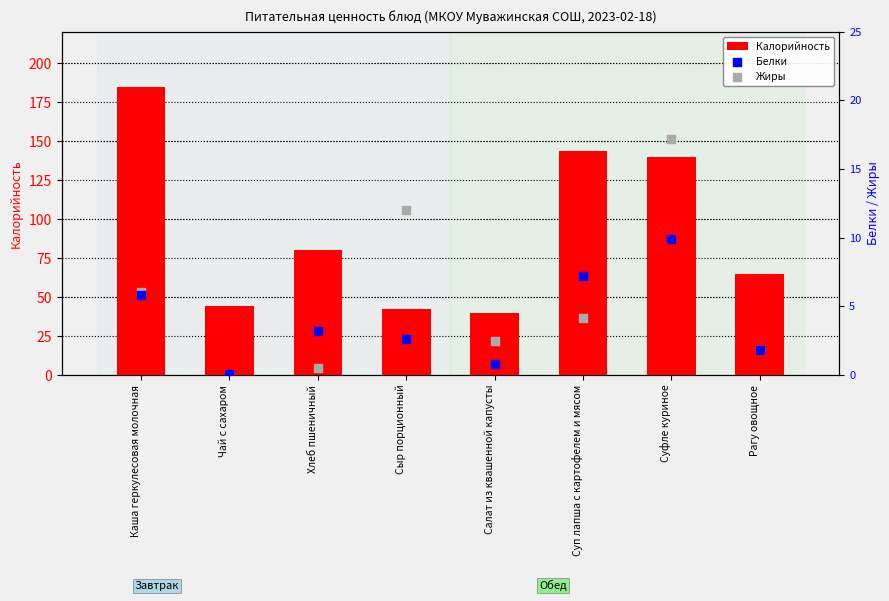

Which series reaches the maximum Y coordinate?

Калорийность